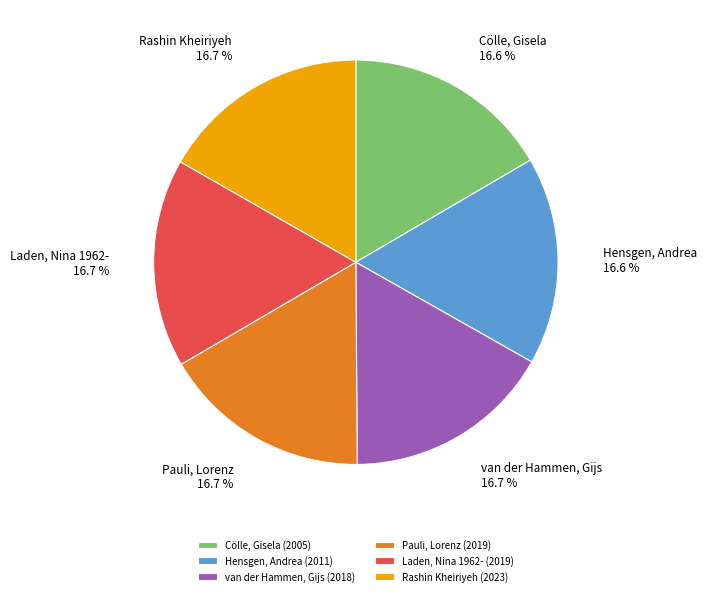

Is there a majority slice in this chart?

No